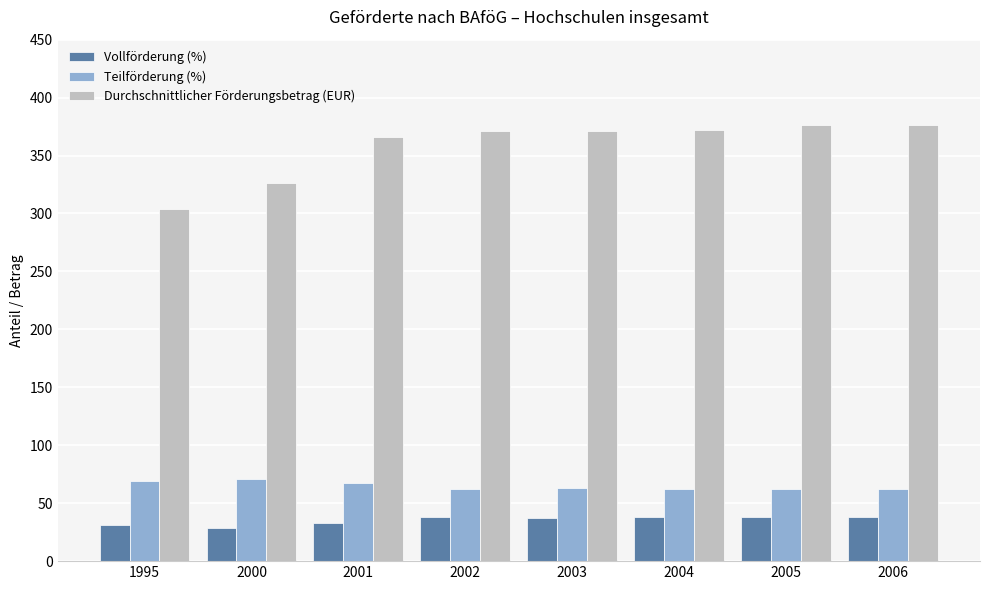

Rank the series at 1995 from highest to lowest value.

Durchschnittlicher Förderungsbetrag (EUR), Teilförderung (%), Vollförderung (%)